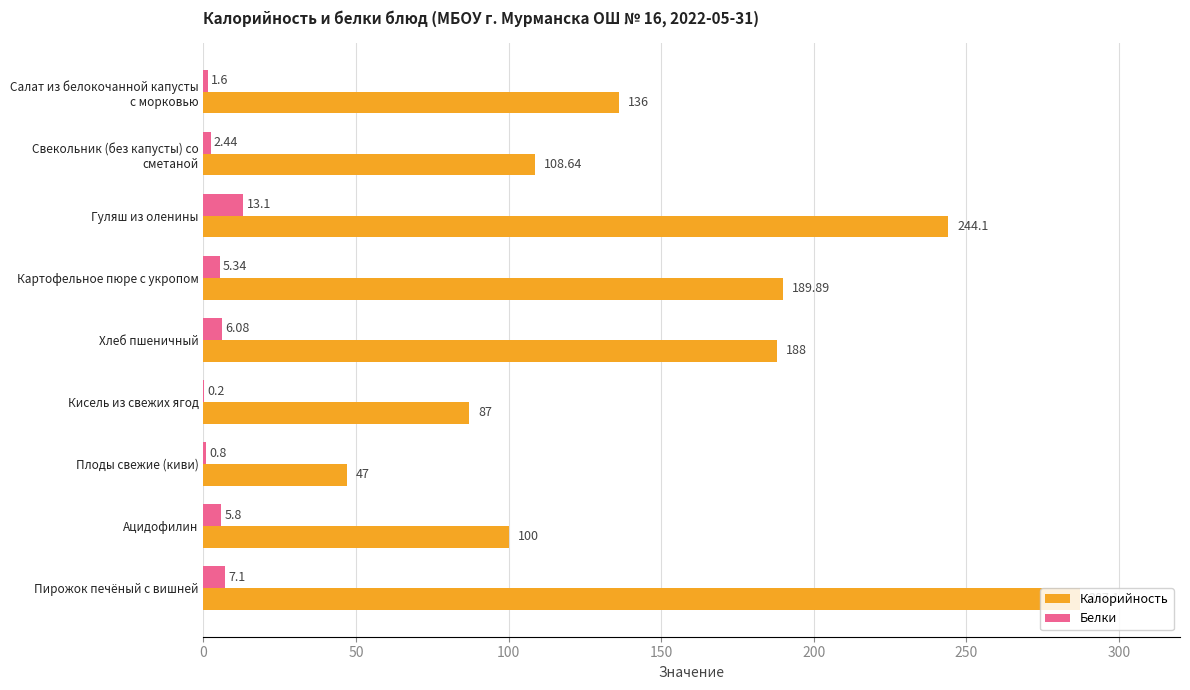

Which label corresponds to the largest value in the chart?

Пирожок печёный с вишней